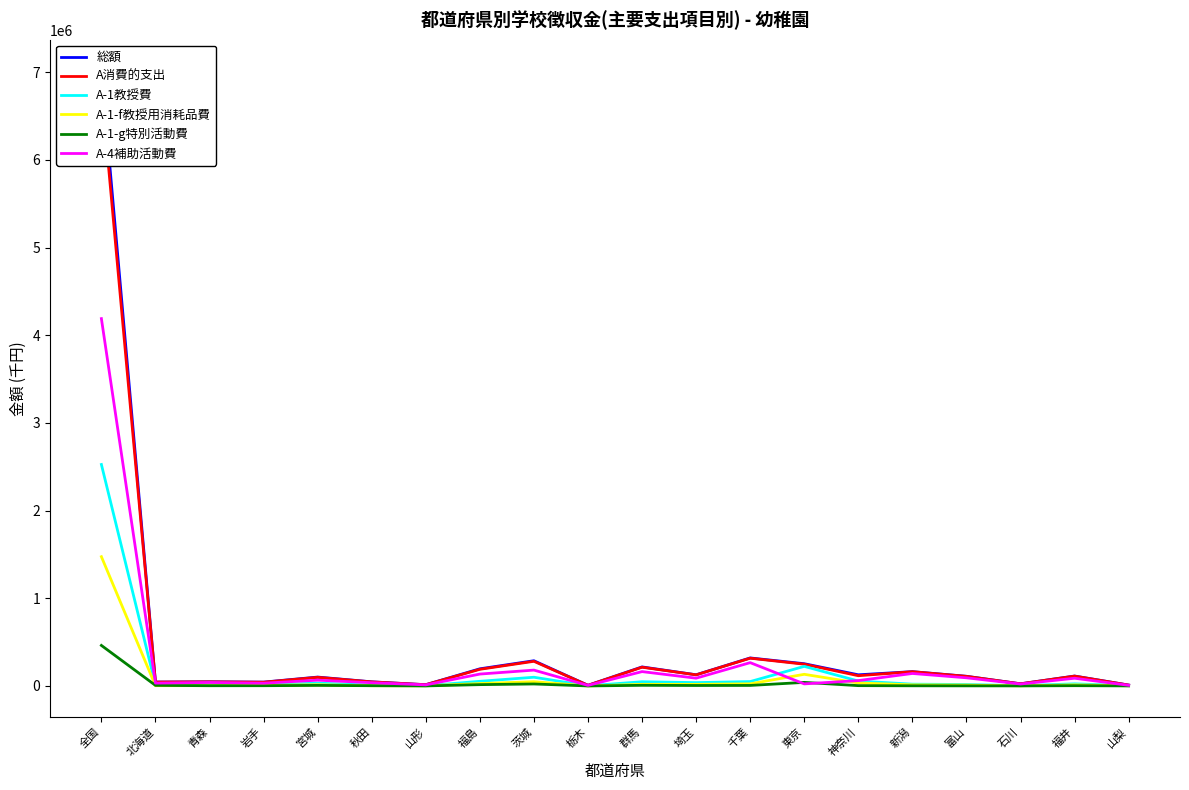

What are all the series names shown in the legend?

総額, A消費的支出, A-1教授費, A-1-f教授用消耗品費, A-1-g特別活動費, A-4補助活動費